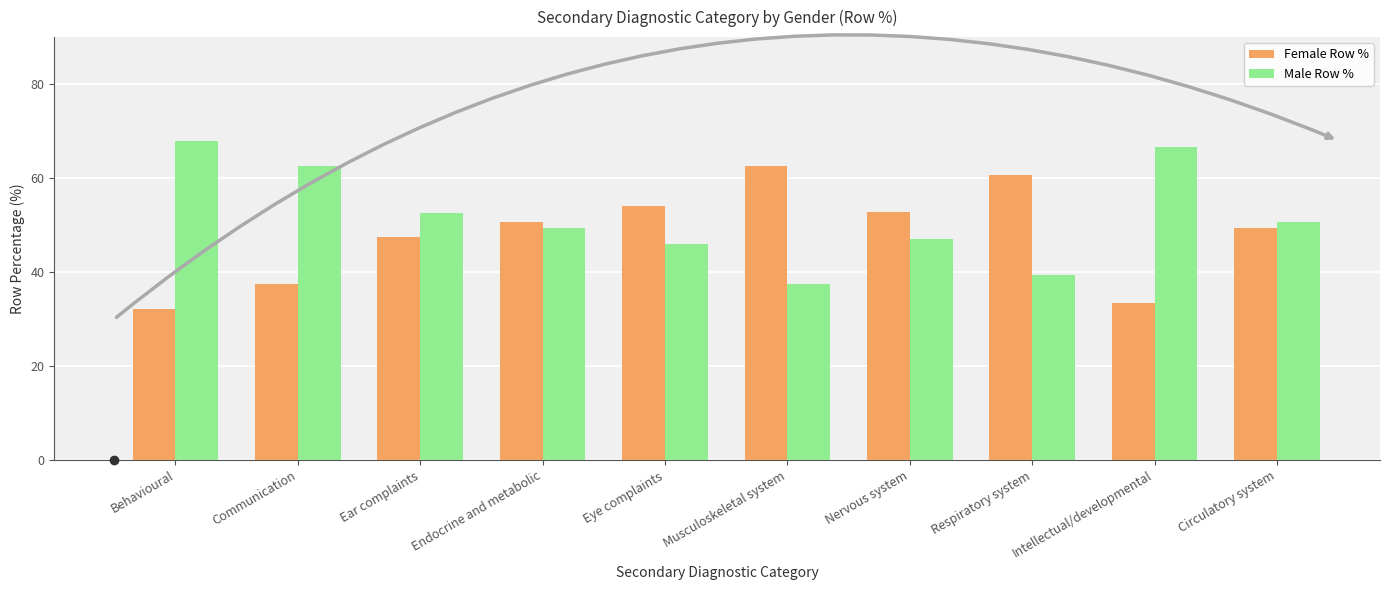

At Musculoskeletal system, list the series in order from smallest to largest.

Male Row %, Female Row %